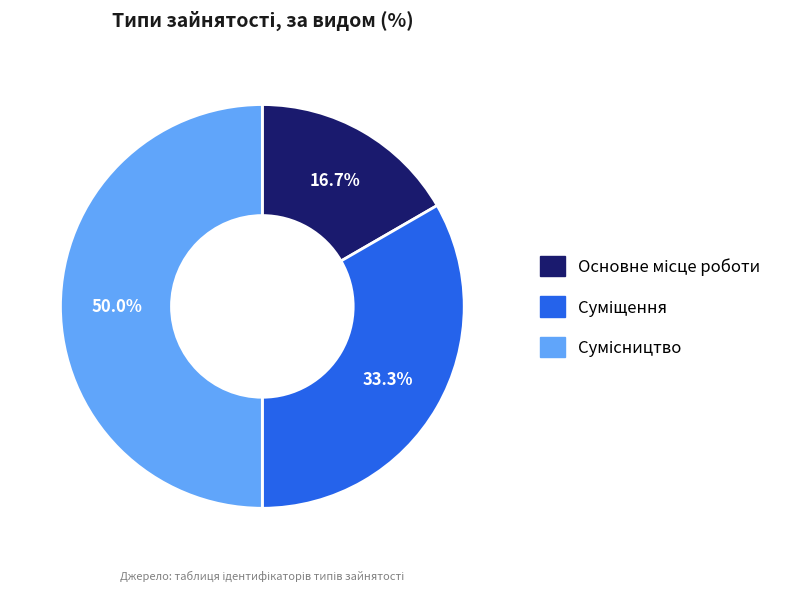

Rank the categories by value from lowest to highest.

Основне місце роботи, Суміщення, Сумісництво